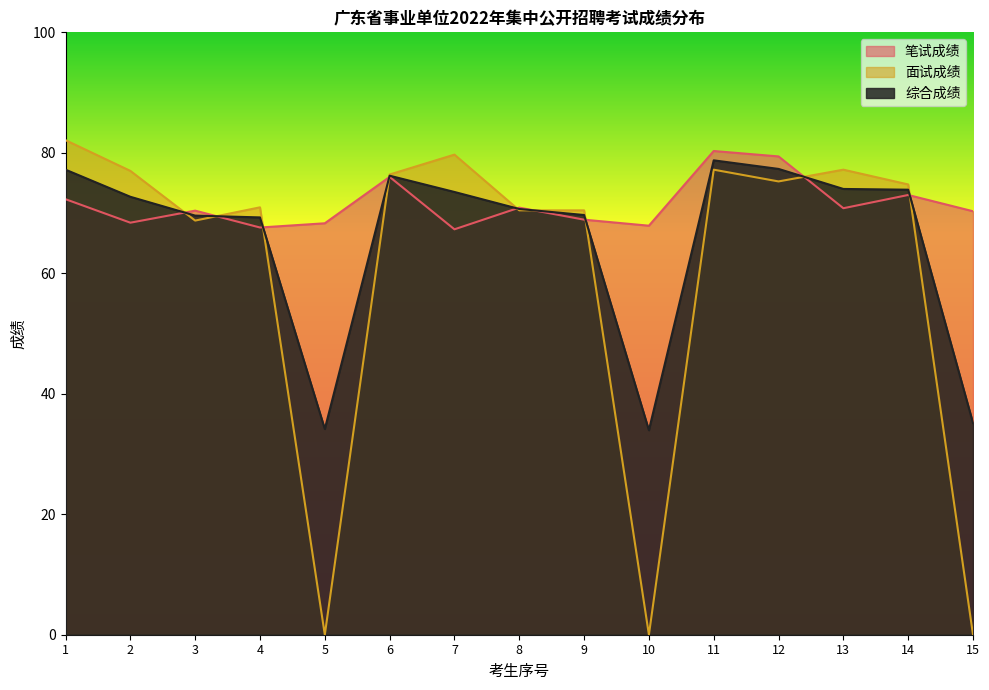

Which series has the largest range (max minus min)?

面试成绩